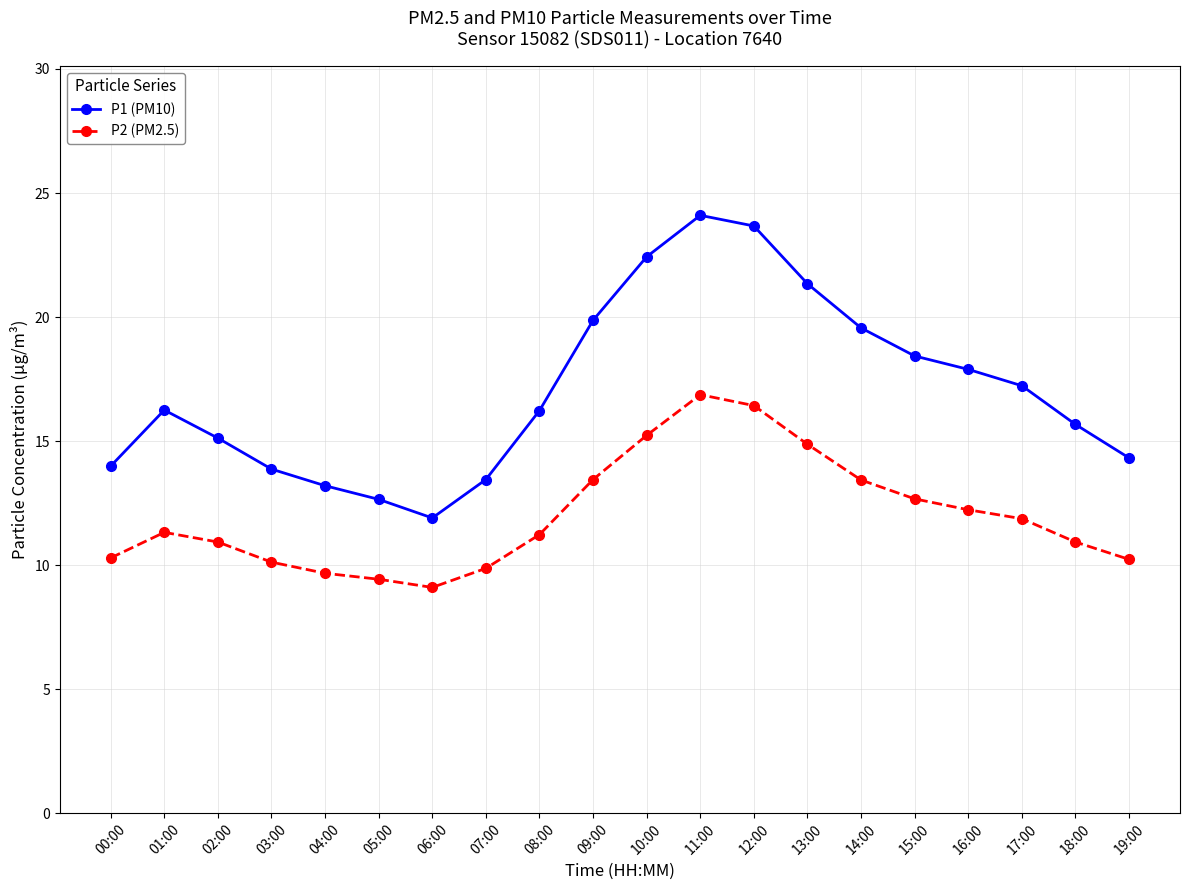

At which category does the chart reach its minimum across all series?

06:00